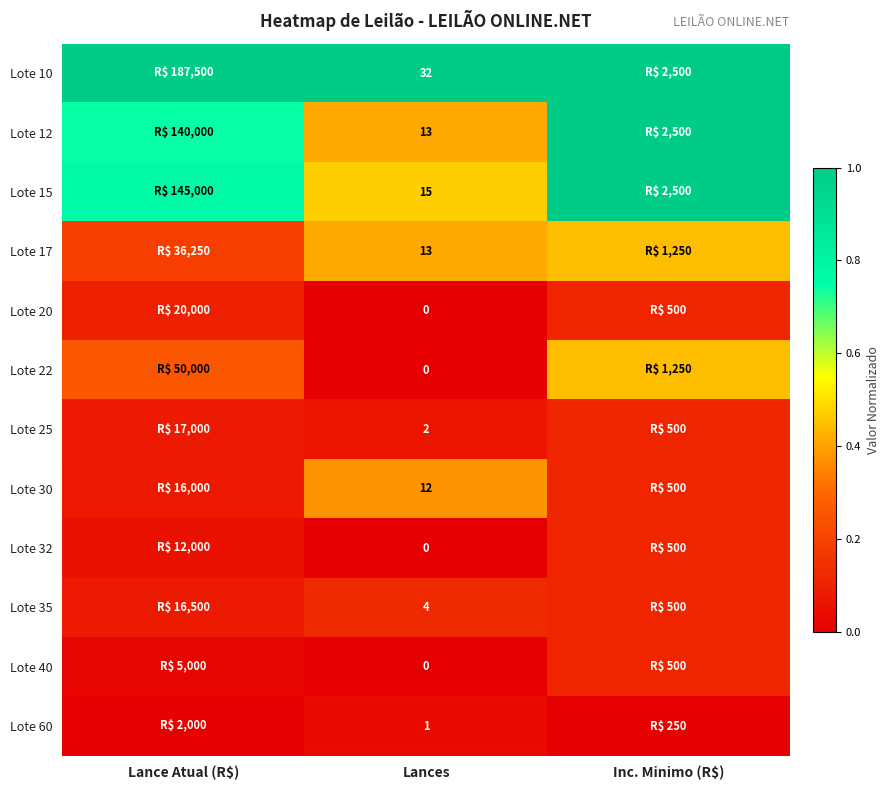

What is the spread (max minus min) of values at Inc. Minimo (R$)?

1.0